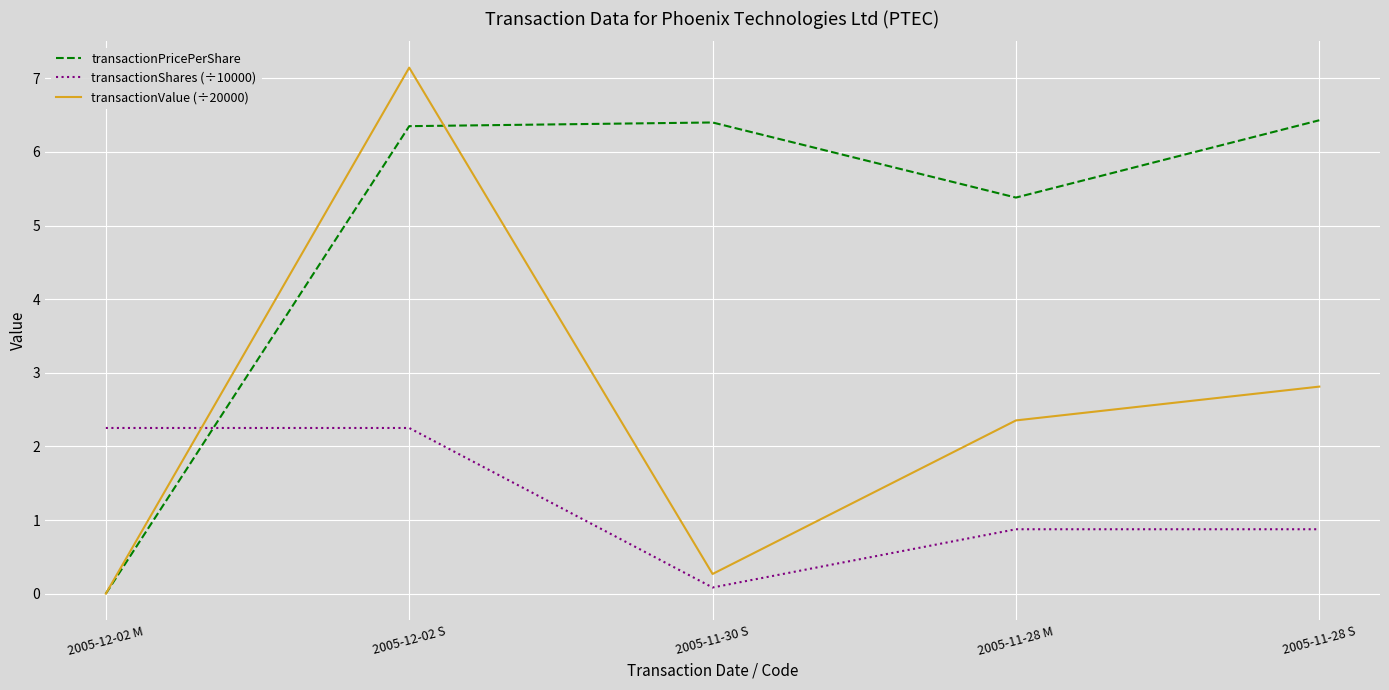

What is the difference between the maximum and minimum values in the transactionPricePerShare series?

6.4